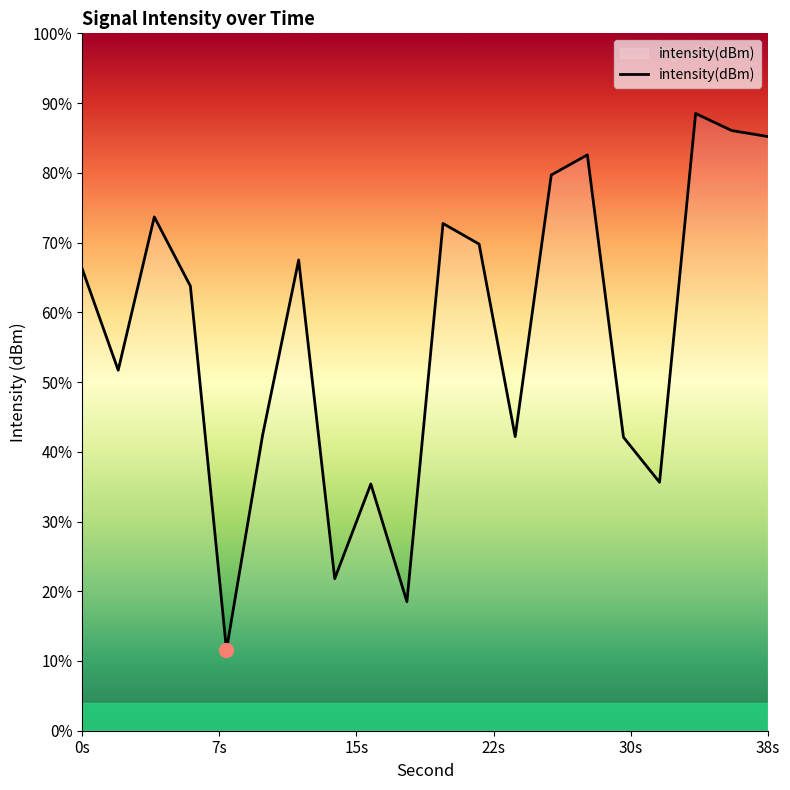

True or false: the data shows -62.2 at 12.

False